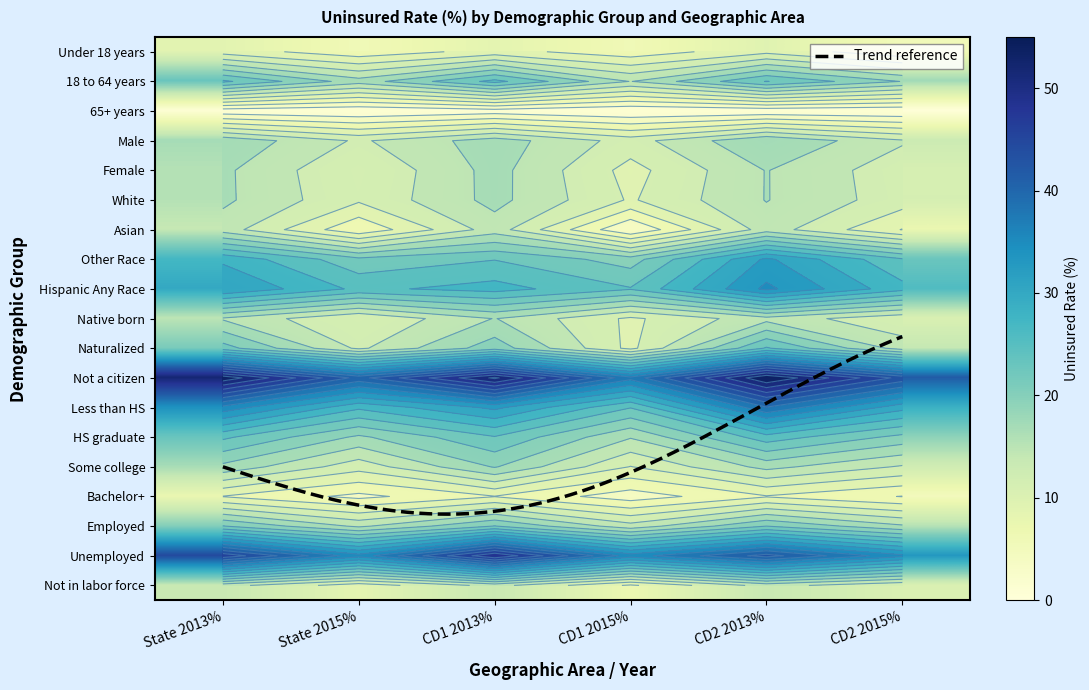

Rank the categories by 65 years and older value from lowest to highest.

CD1 2015%, State 2015%, CD2 2015%, CD2 2013%, State 2013%, CD1 2013%